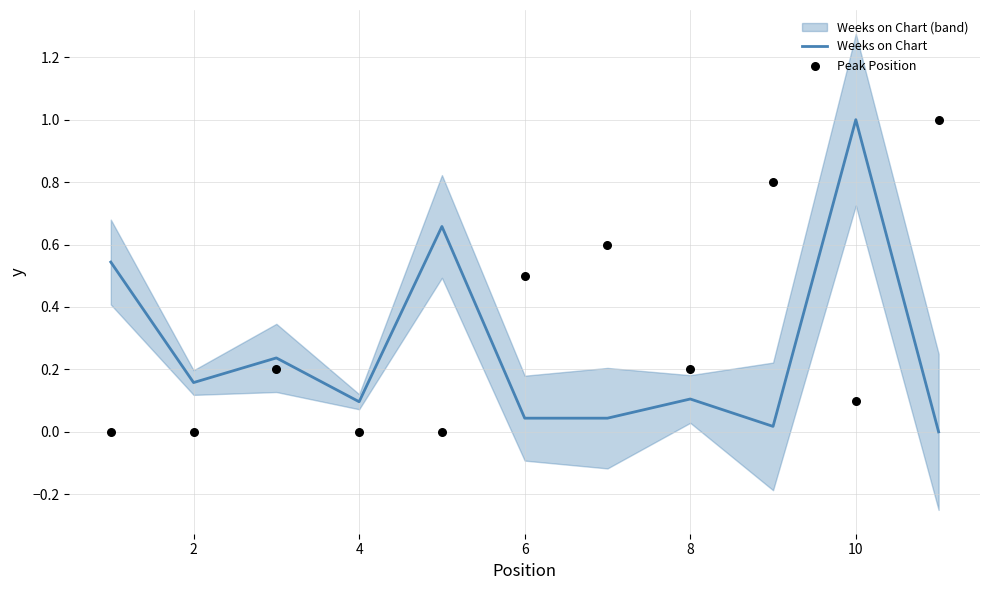

What are all the series names shown in the legend?

Weeks on Chart, Peak Position